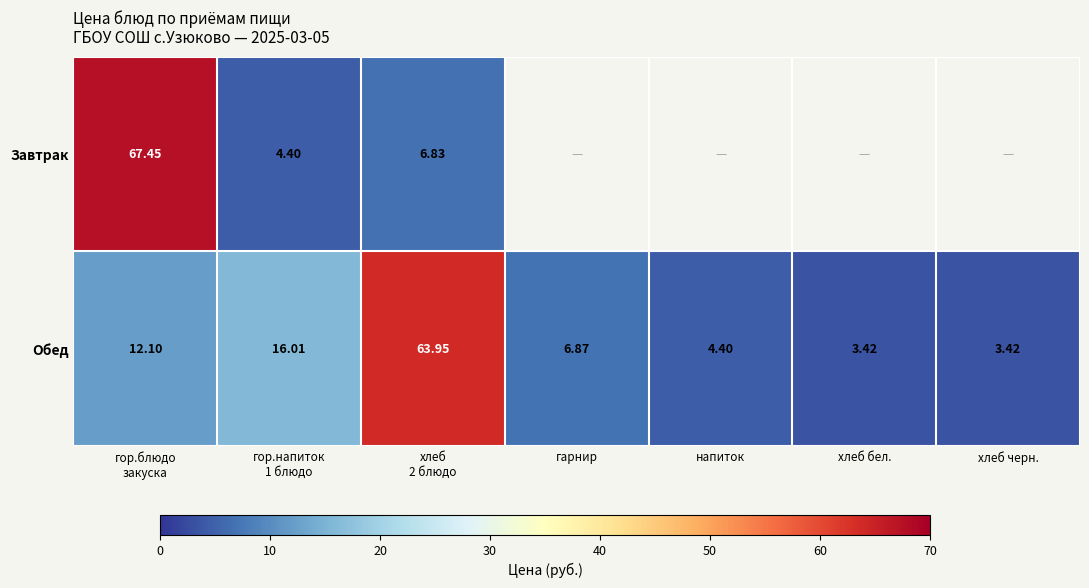

At which category is the sum across all series the highest?

гор.блюдо
закуска